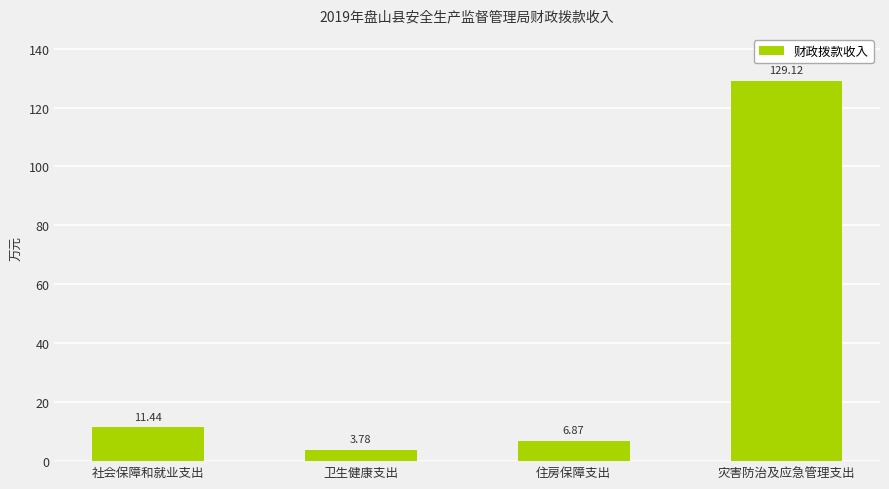

At which label does the data first exceed 11?

社会保障和就业支出